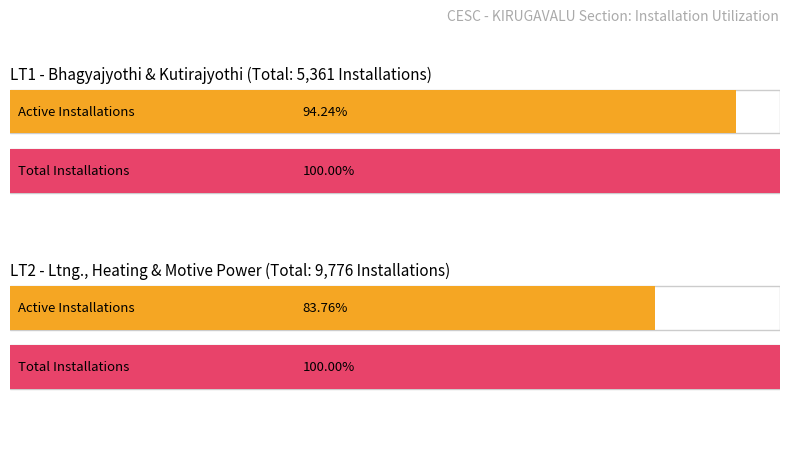

At how many categories does at least one series exceed 7760?

1